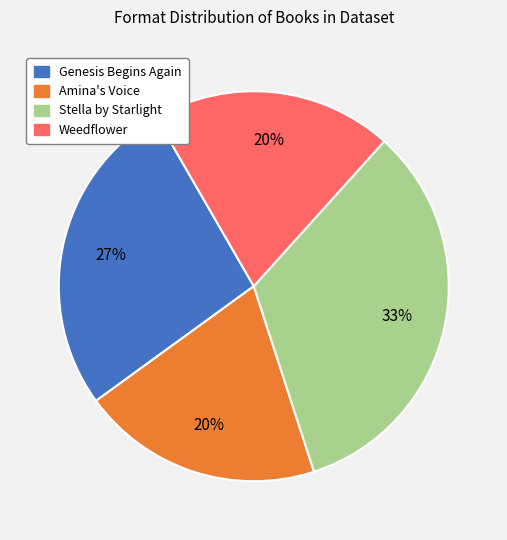

True or false: Weedflower accounts for 20% of the total.

True